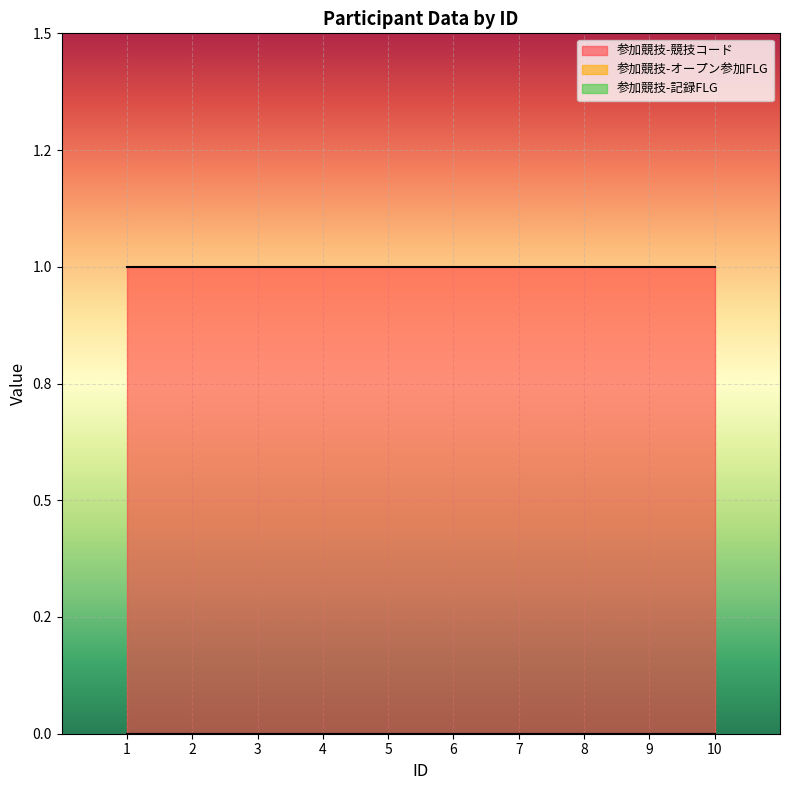

At how many categories does at least one series exceed 0?

10